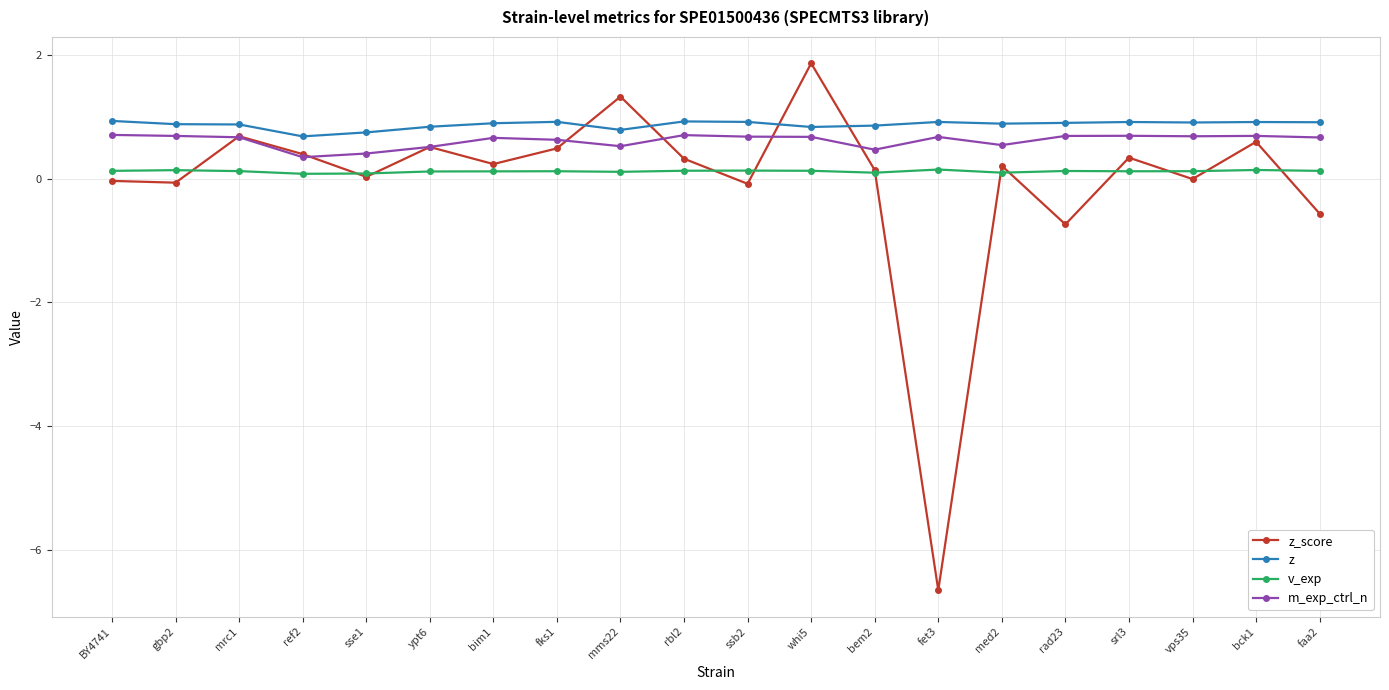

Which series has the largest range (max minus min)?

z_score